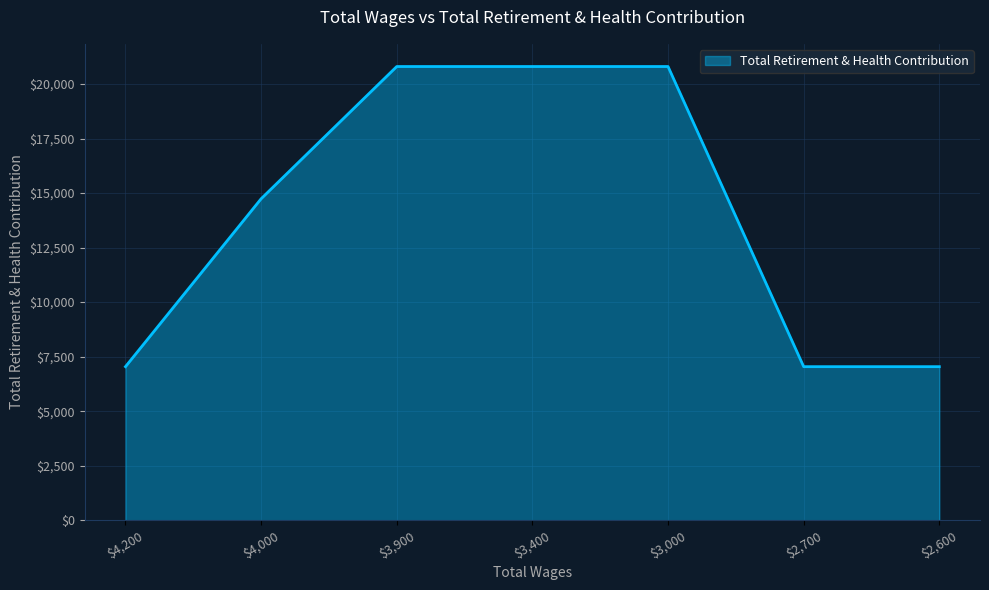

What is the minimum value shown in the chart?

7040